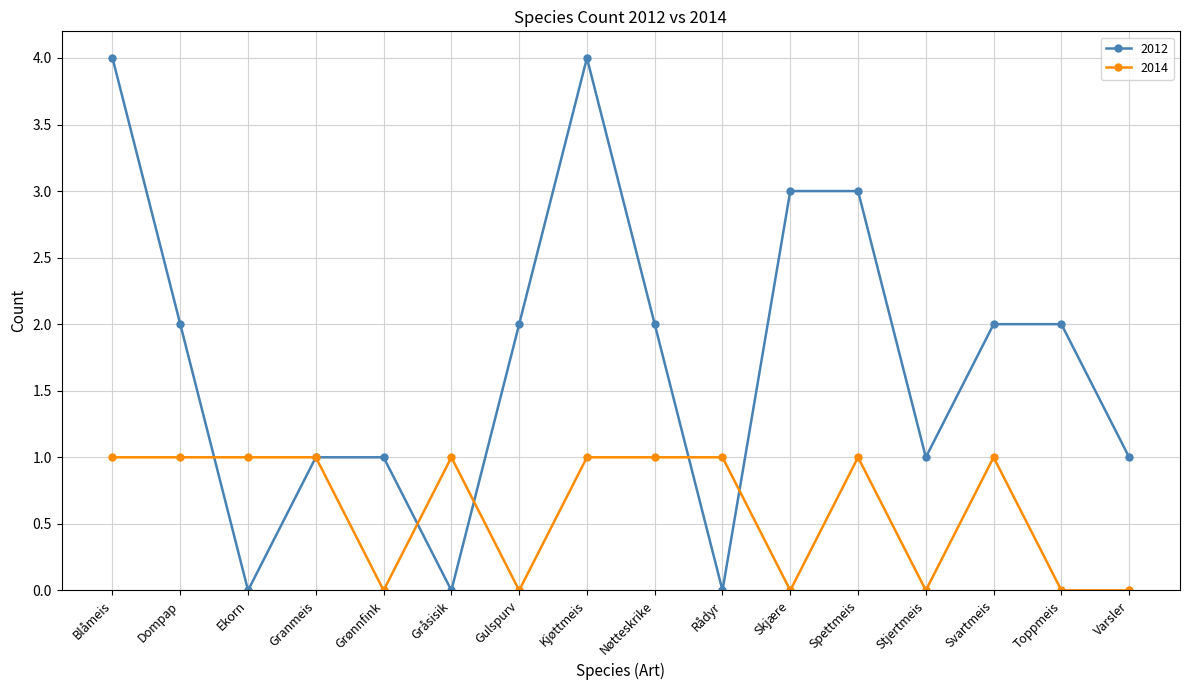

What is the spread (max minus min) of values at Grønnfink?

1